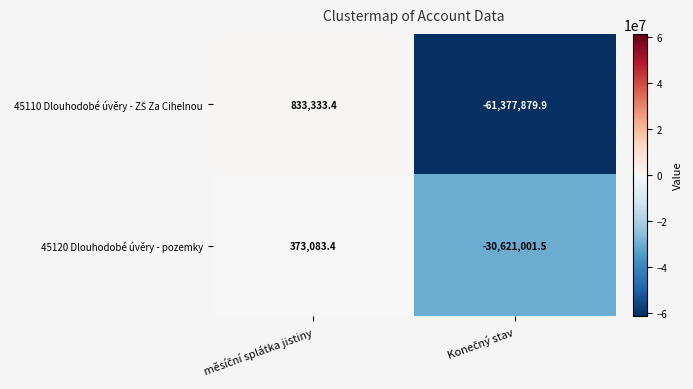

How many values in 45120 Dlouhodobé úvěry - pozemky are below zero?

1